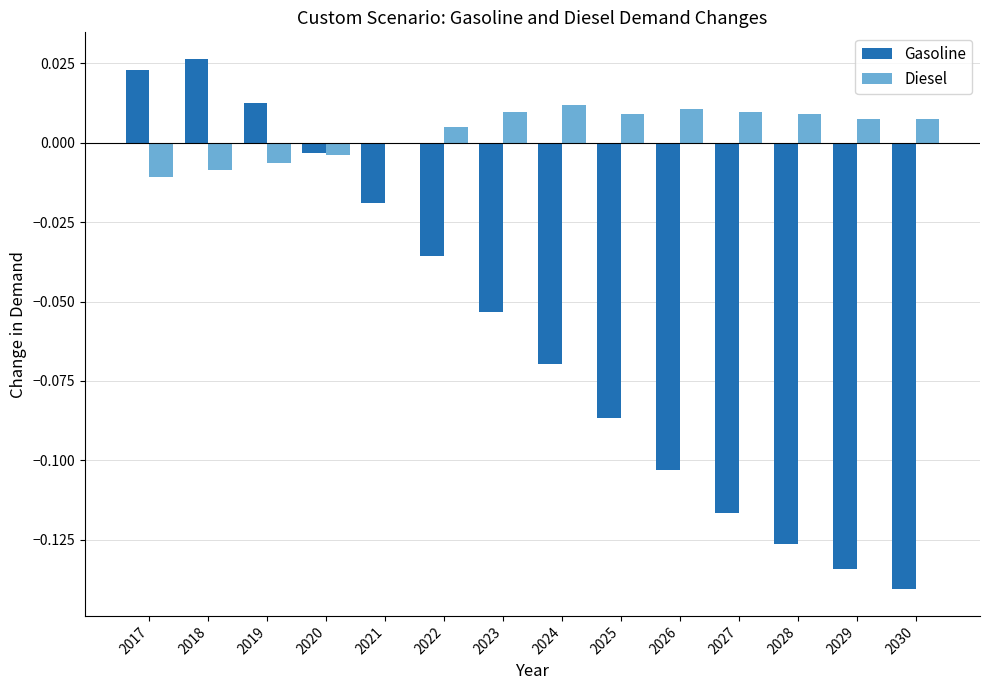

Is the value of Gasoline at 2024 greater than the value of Diesel at 2018?

No